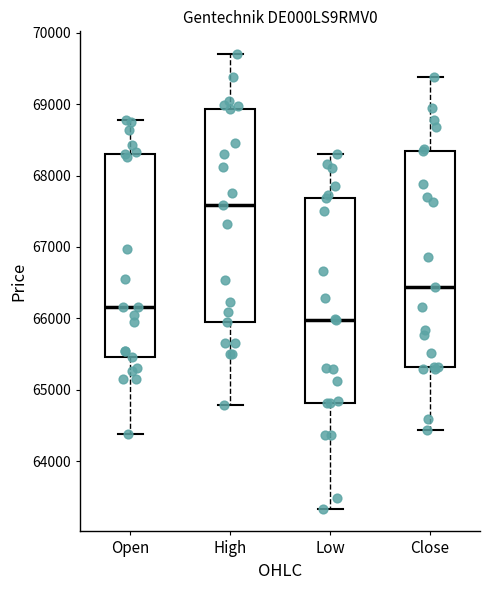

Reading left to right, read every box against the y-axis: the position of its median line, the range the box covers, and the ends of its whiskers. The values are not printed on the chart, so give them approximately, as read against the axis.

Open: median 66200, box 65500 to 68300, whiskers 64400 to 68800
High: median 67600, box 65900 to 68900, whiskers 64800 to 69700
Low: median 66000, box 64800 to 67700, whiskers 63300 to 68300
Close: median 66400, box 65300 to 68300, whiskers 64400 to 69400